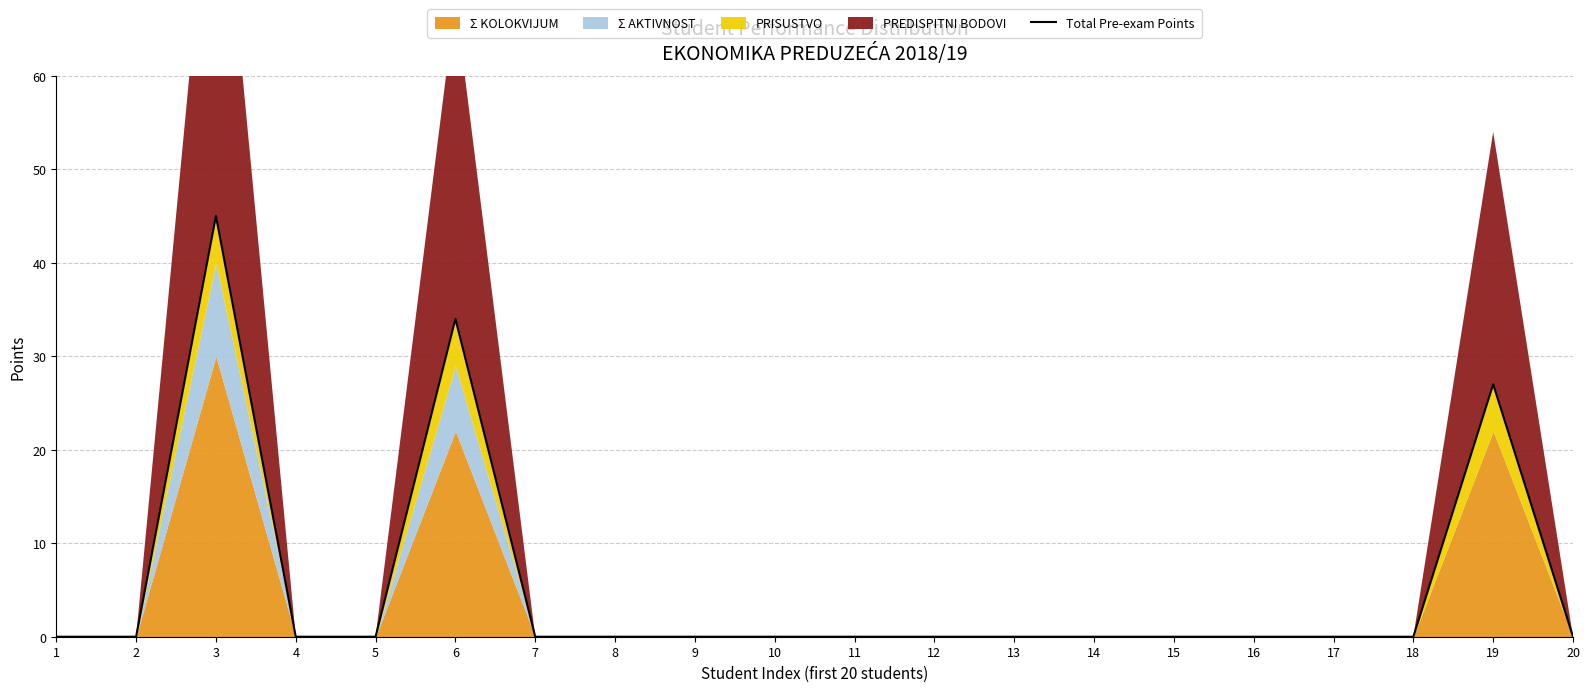

What is the difference between the maximum and second lowest values?

45